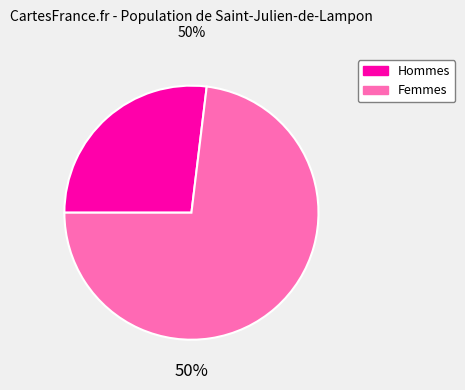

To the nearest percent, what is the difference between the id: 19426 and work_id: 7157 slice percentages?

46%